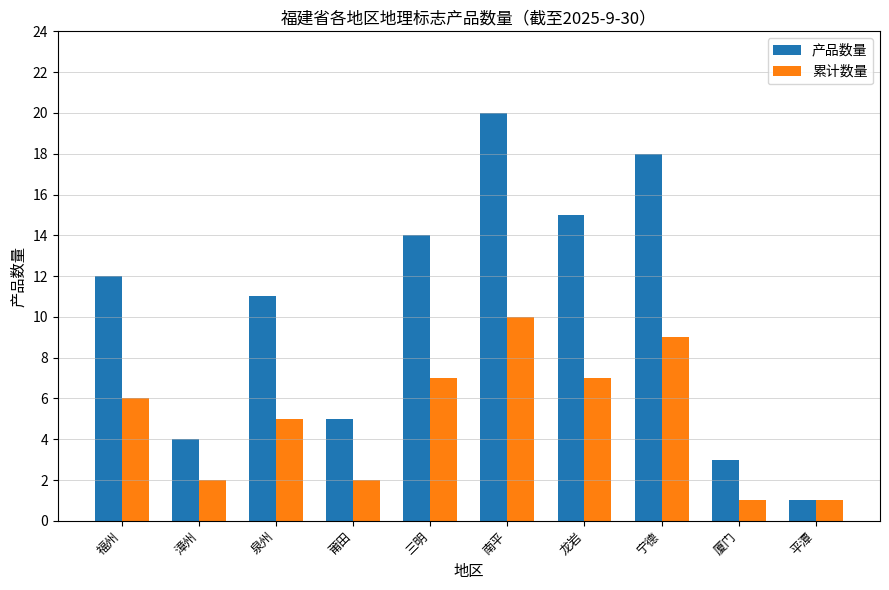

What is the highest value of the 累计数量 series?

10